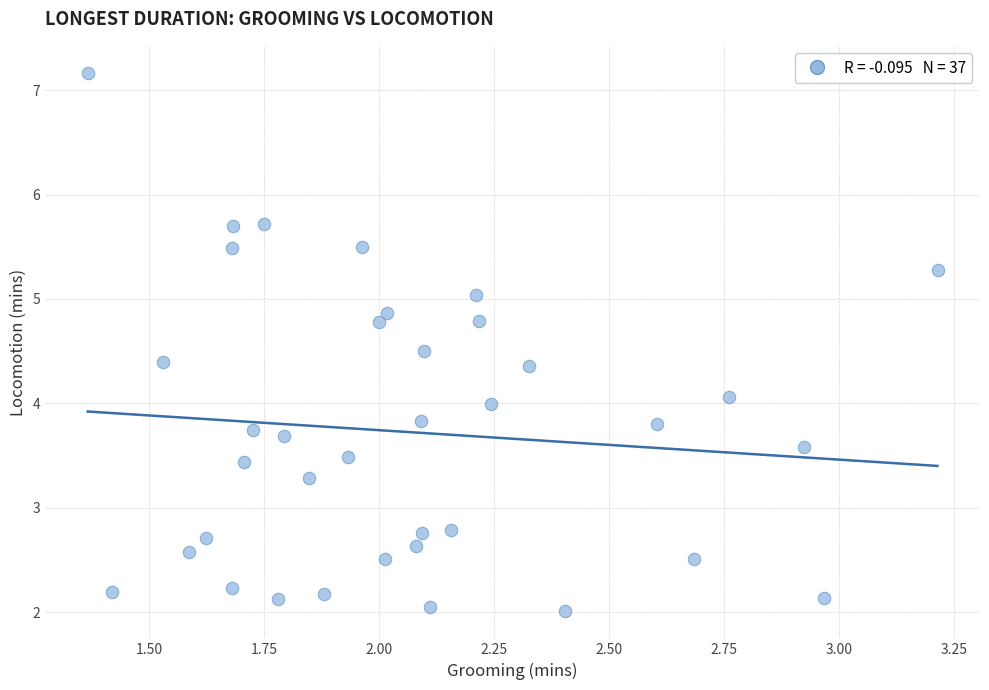

What is the range of X values (max minus min)?

1.8